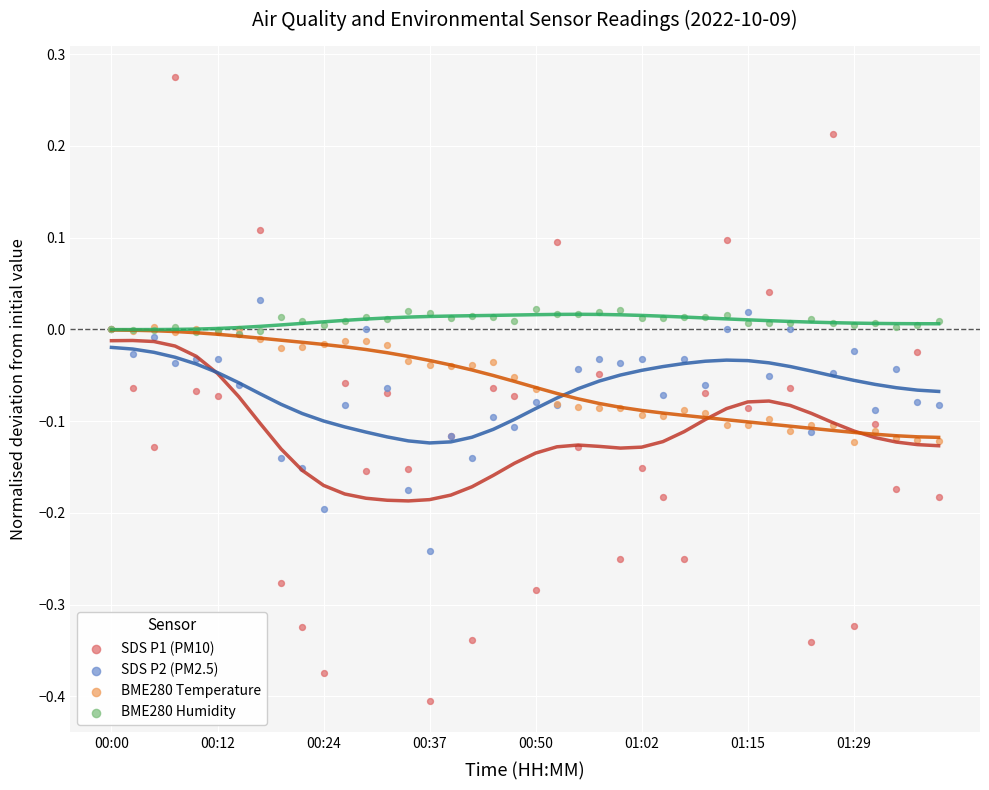

What are all the series names shown in the legend?

SDS P1 (PM10), SDS P2 (PM2.5), BME280 Temperature, BME280 Humidity